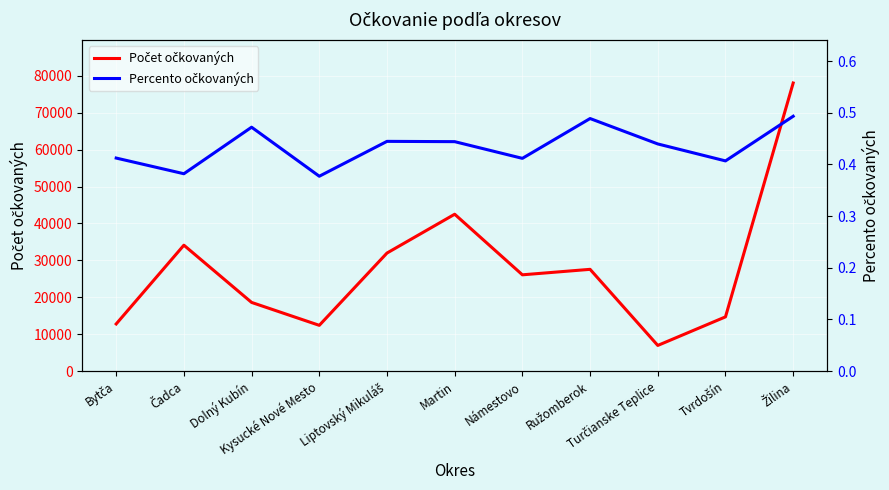

At Kysucké Nové Mesto, list the series in order from largest to smallest.

Počet očkovaných, Percento očkovaných